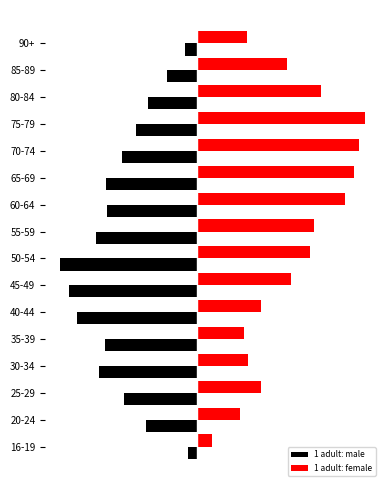

What are all the series names shown in the legend?

1 adult: male, 1 adult: female